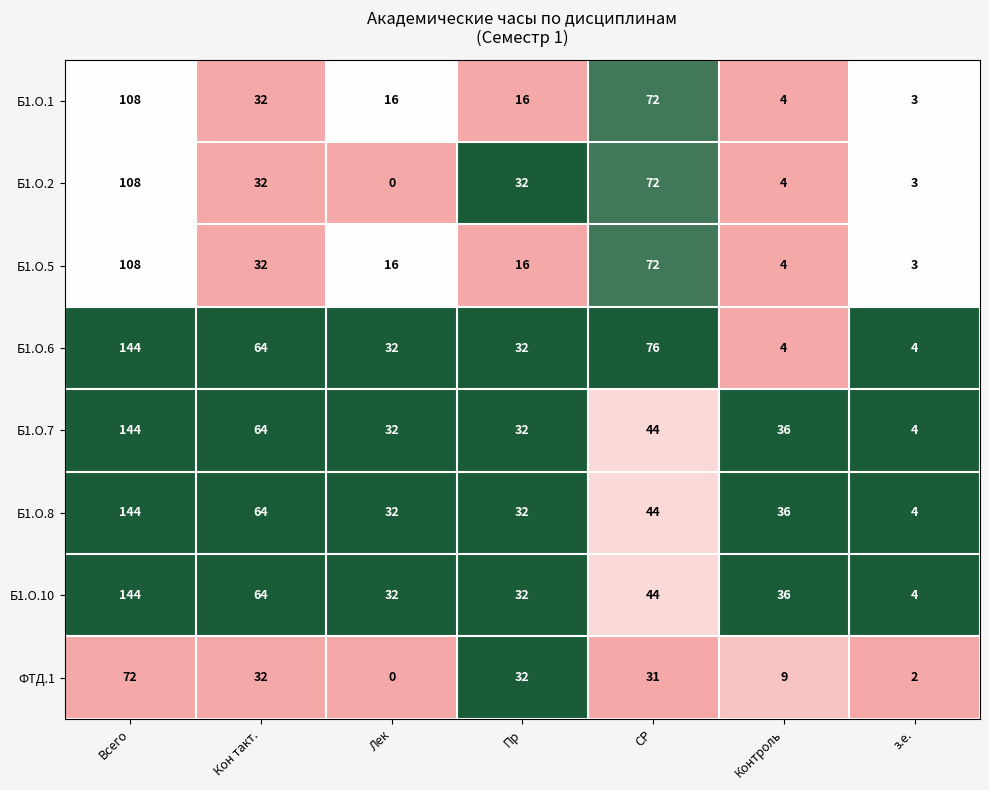

What is the difference between the highest and lowest values at СР?

45